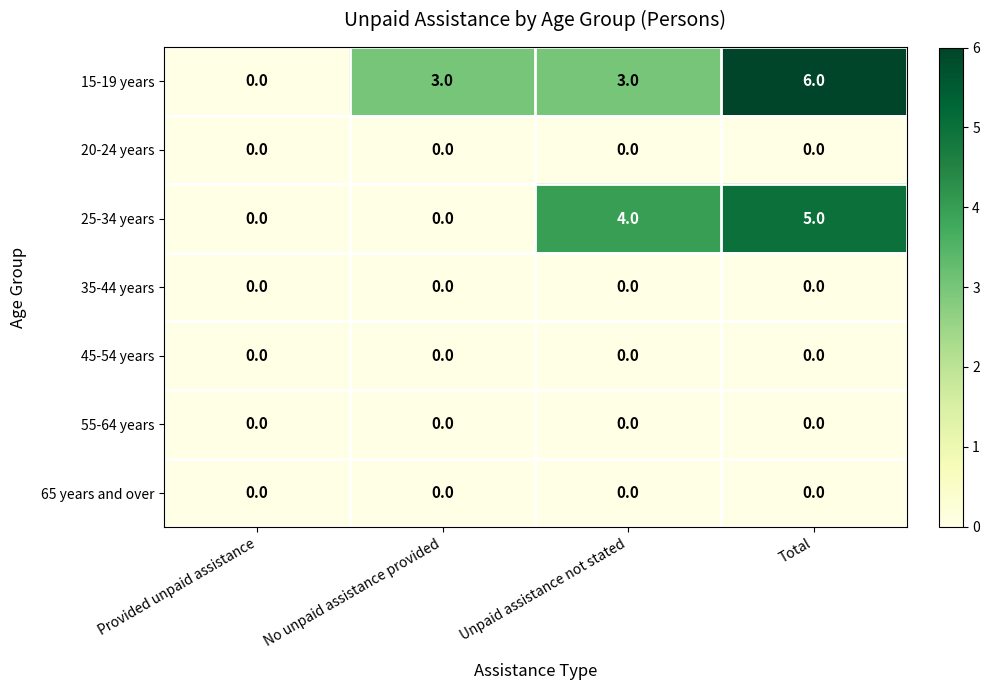

Count the number of categories in the chart.

4